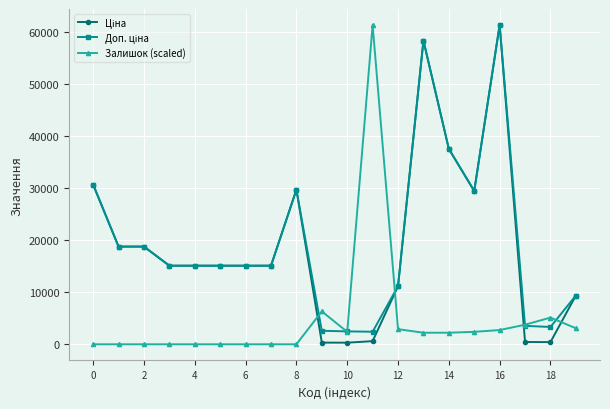

At how many categories does at least one series exceed 14828?

14